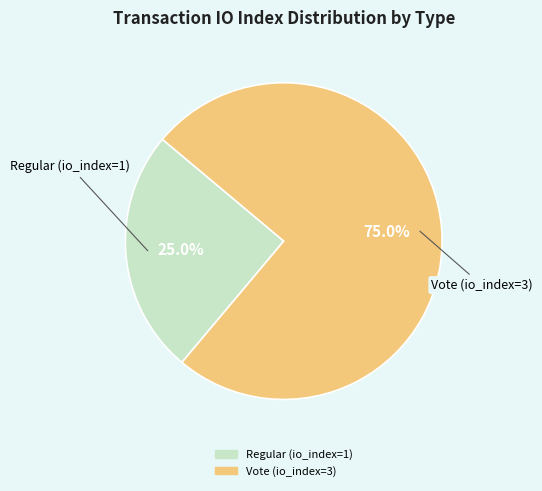

What percentage do Regular (io_index=1) and Vote (io_index=3) together represent?

100.0%